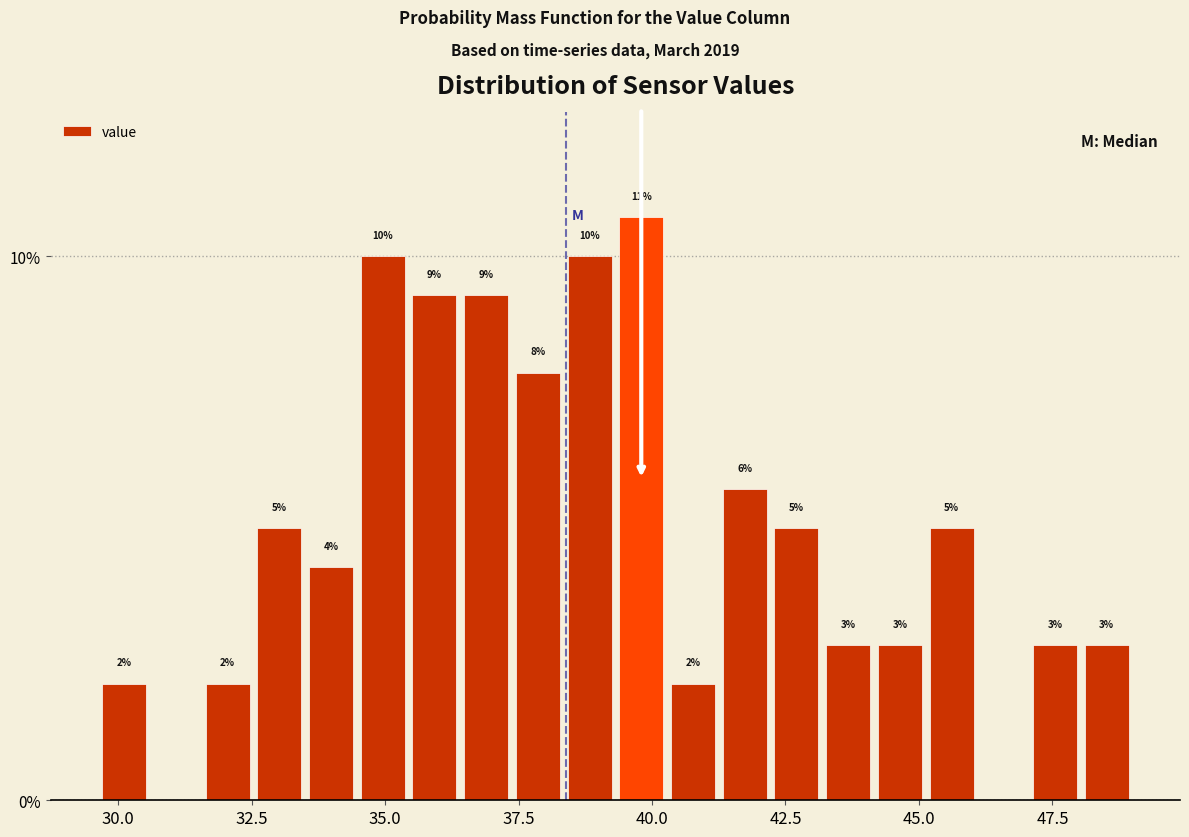

Read against the x-axis, roughly where is the centre of the tallest bar?

40.0